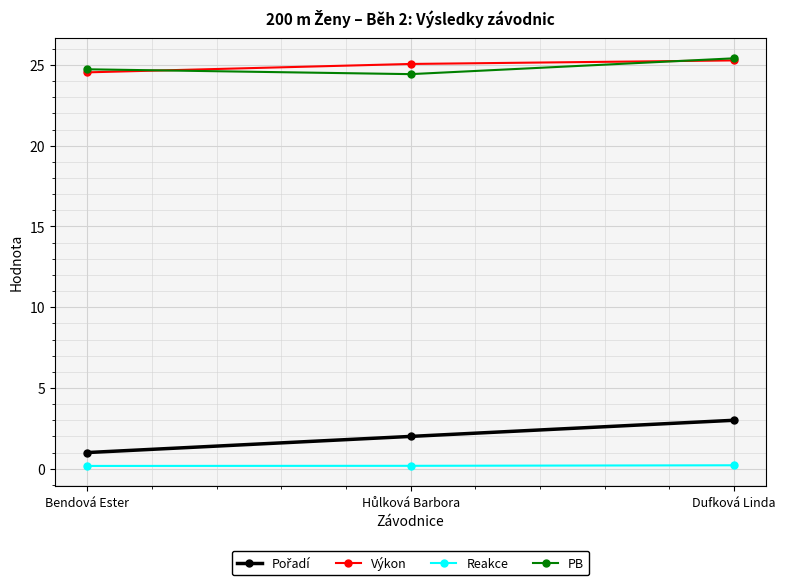

How many categories are shown in the chart?

3